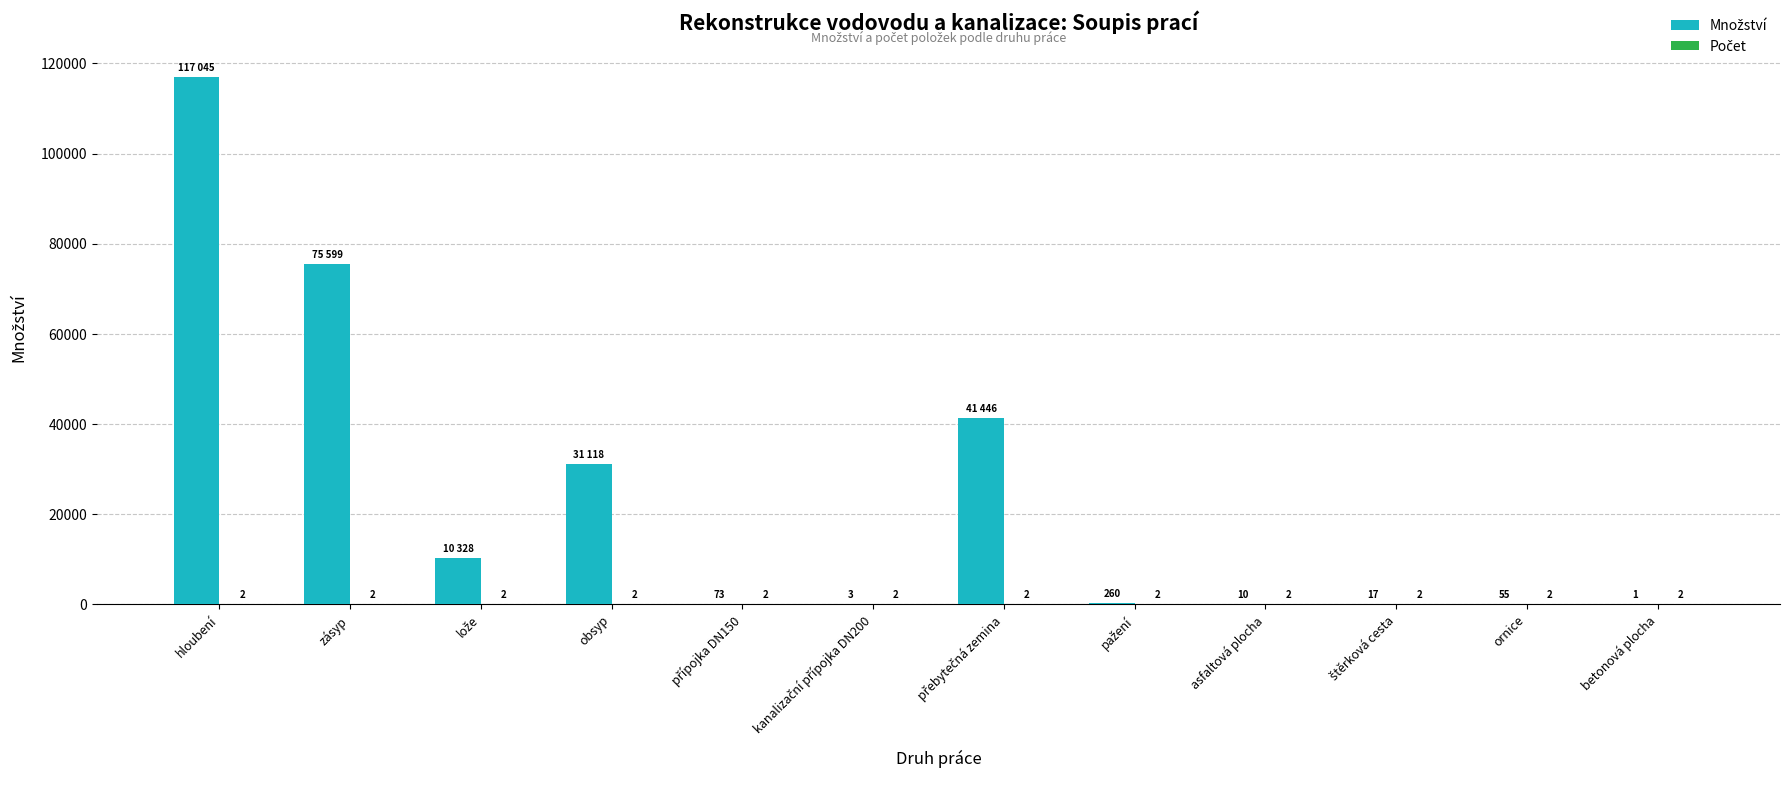

What is the greatest value displayed?

117045